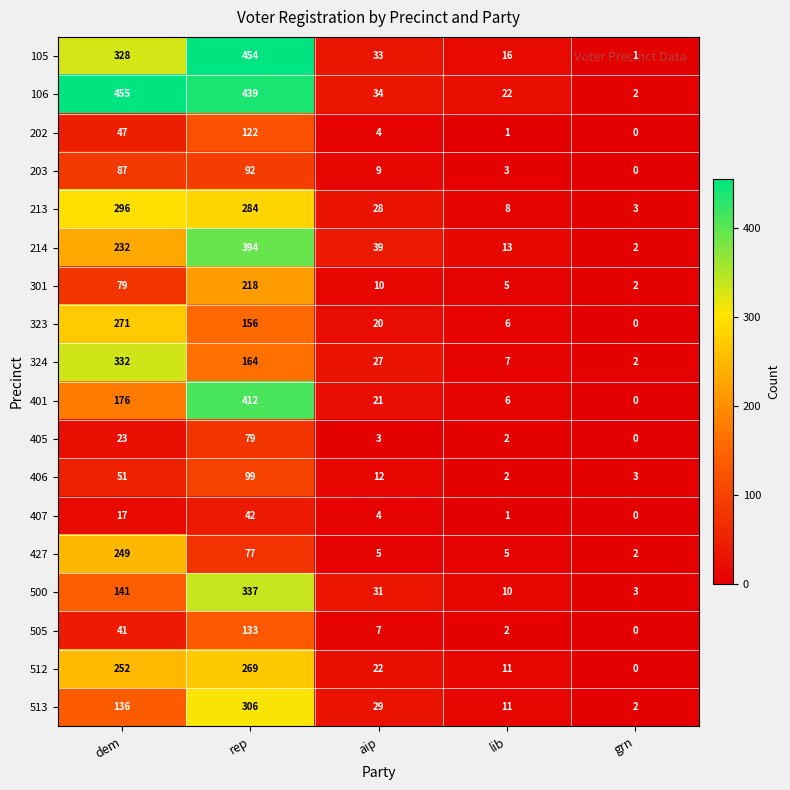

The 323 series shows 271 at dem. True or false?

True